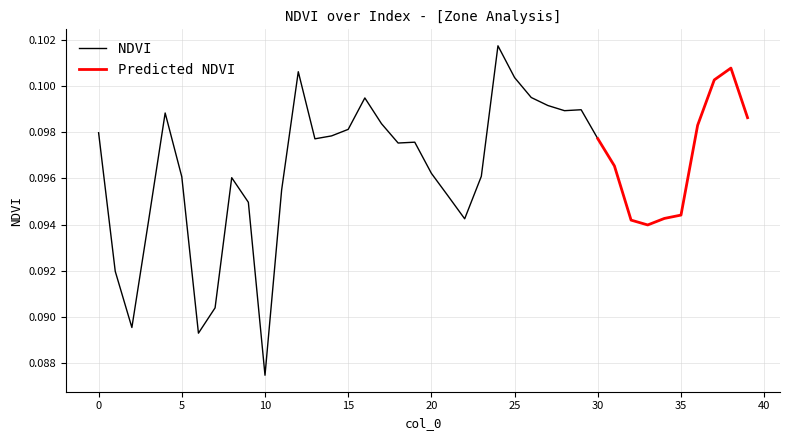

At which label does NDVI reach its minimum?

10